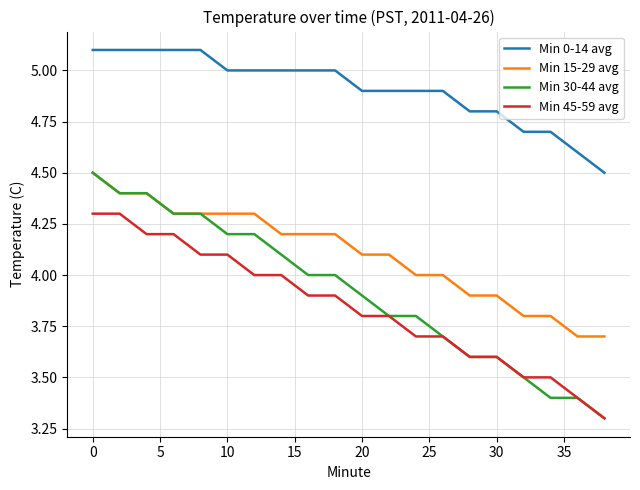

What is the smallest value displayed?

3.3